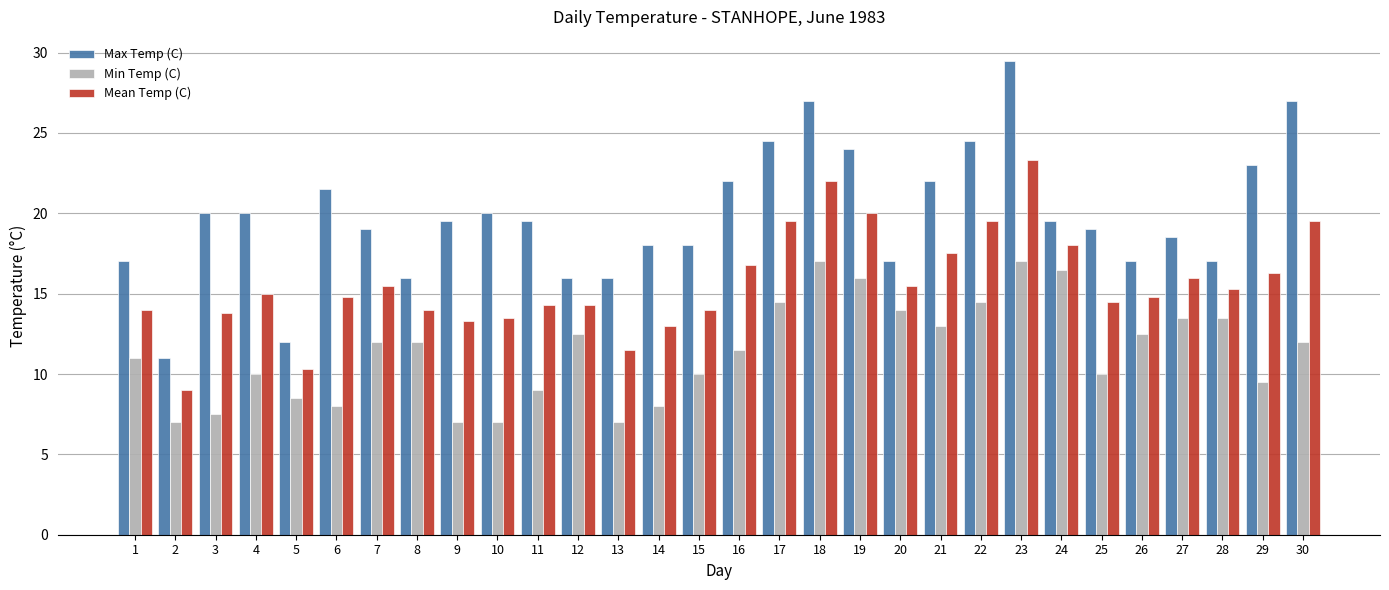

The value of Max Temp (C) at 5 is 3.5. True or false?

False